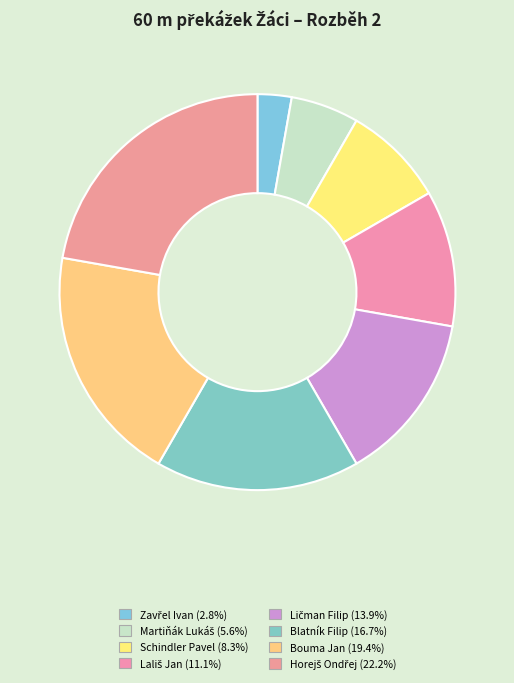

What is the change in value from Zavřel Ivan to Lališ Jan?

+3